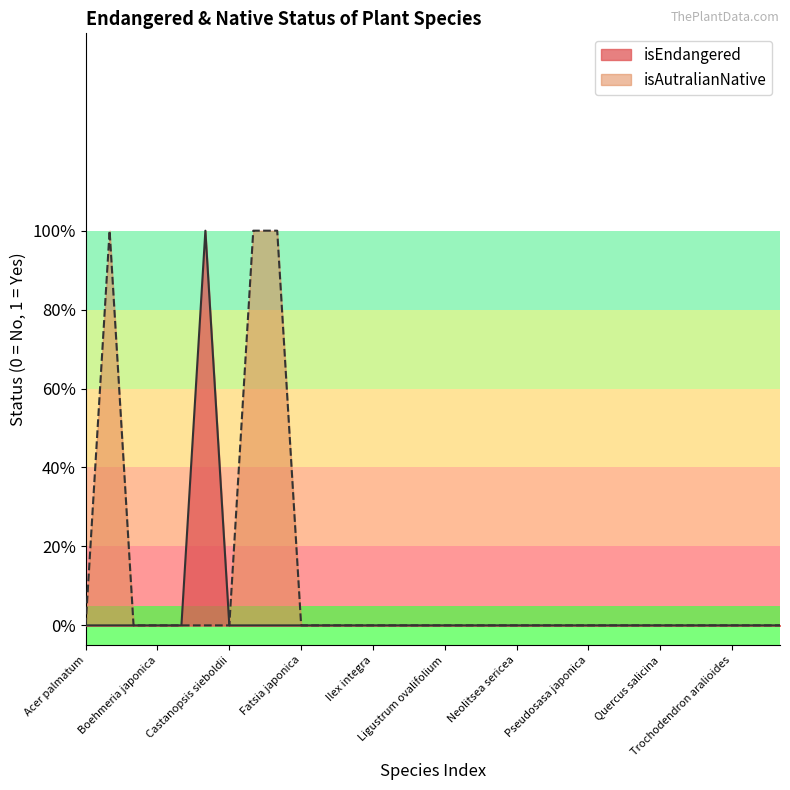

The value at Viburnum carlesii bitchiuense is -1. True or false?

False